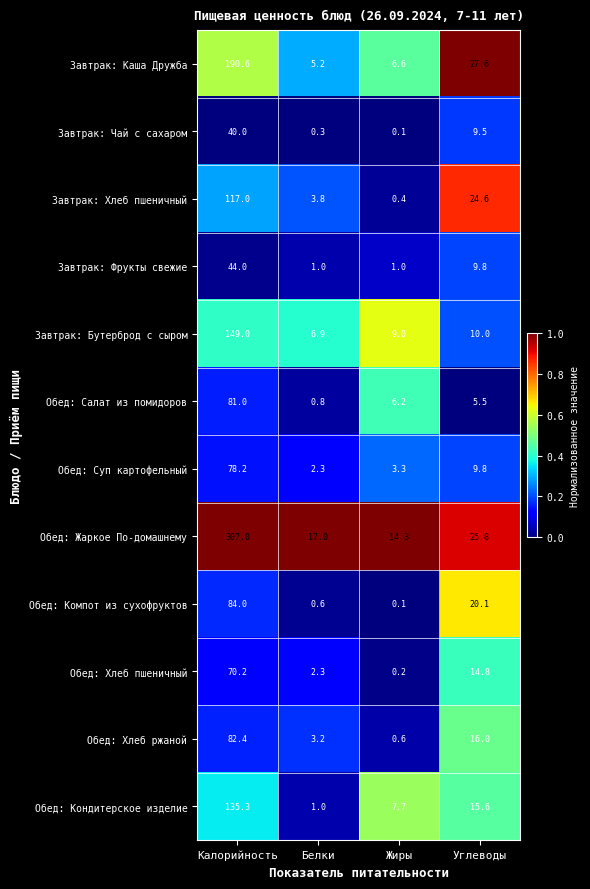

What is the sum of all Обед: Жаркое По-домашнему values?

364.1